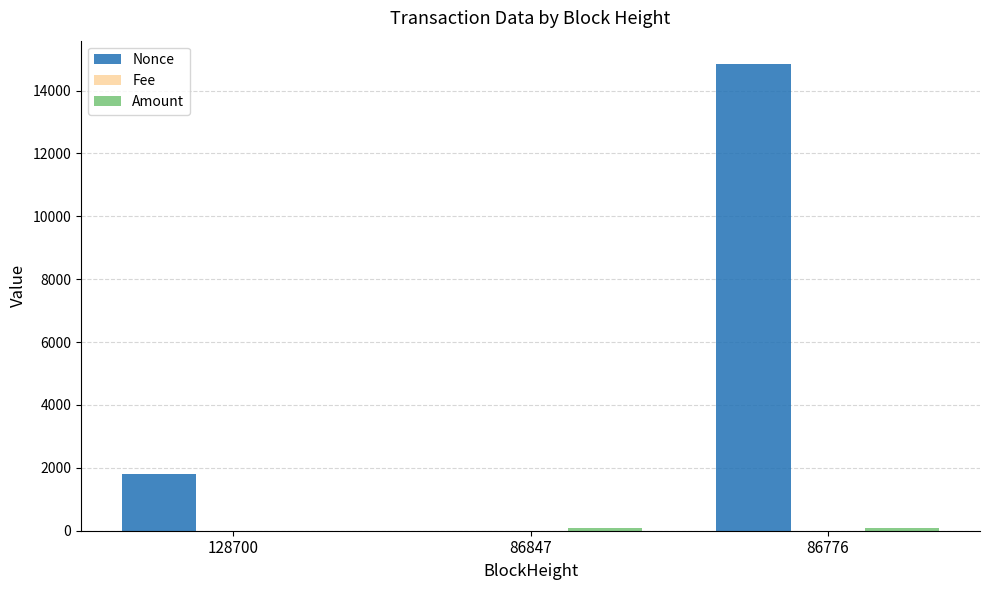

Which series has the widest spread of values?

Nonce